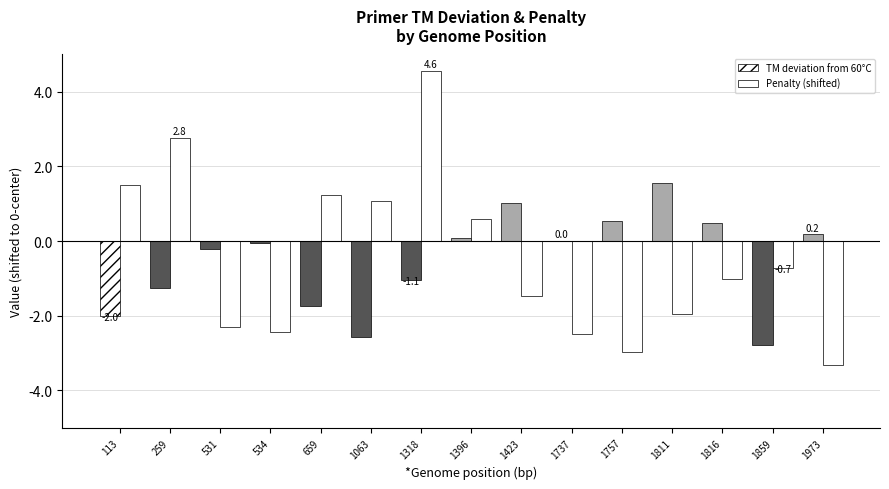

Where does the Penalty (shifted) series first go above -1?

113